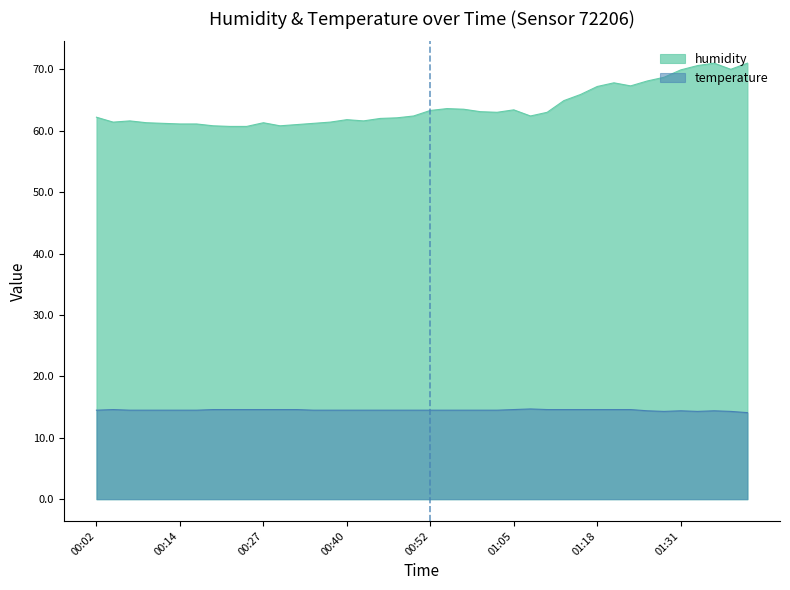

At which label does temperature reach its minimum?

01:41